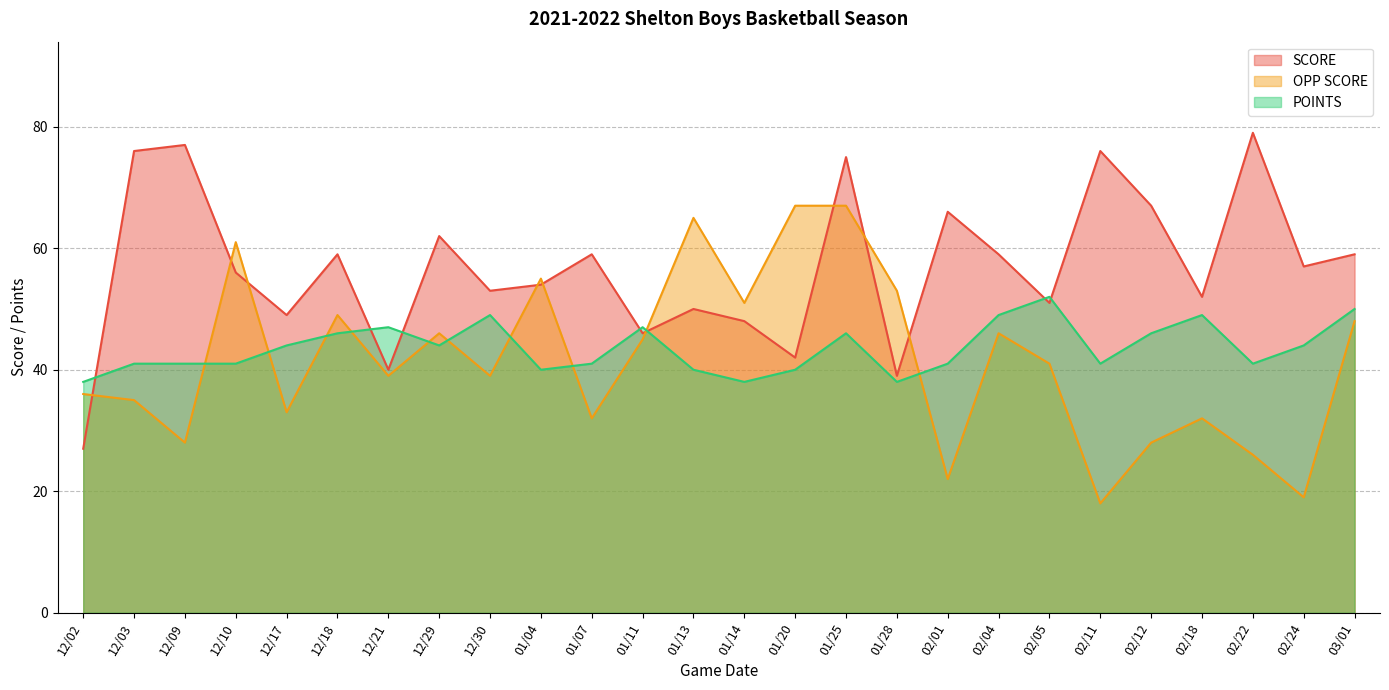

Rank the series at 01/28 from lowest to highest value.

POINTS, SCORE, OPP SCORE